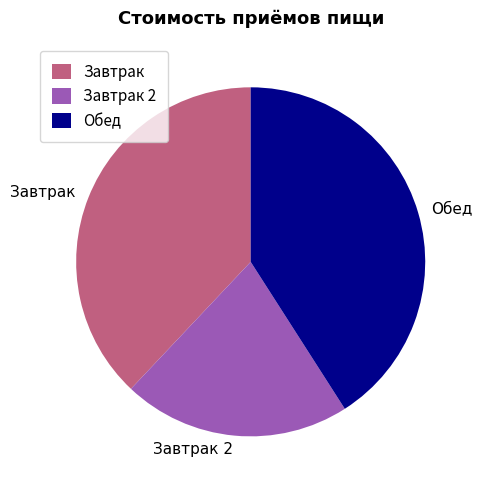

What is the ratio of the value at Завтрак 2 to the value at Обед?

0.5